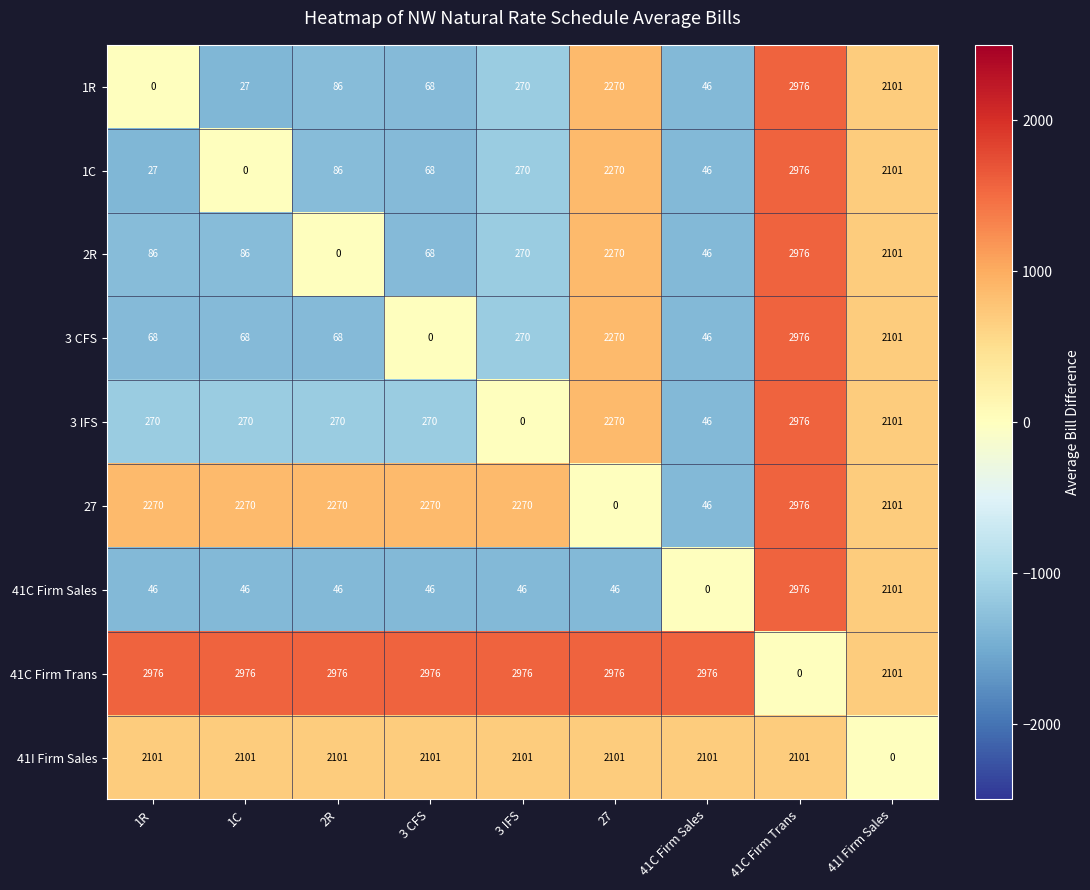

What is the minimum value shown in the chart?

0